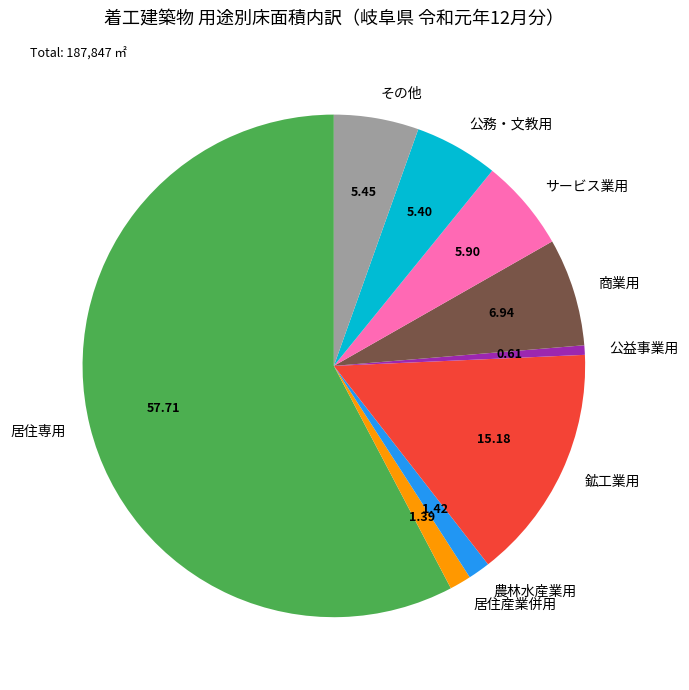

Combined, do 商業用 and 鉱工業用 account for over 50%?

No